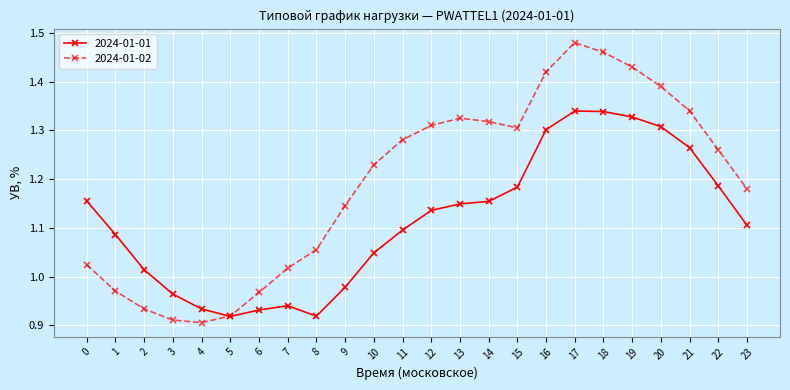

How many interior local valleys does the 2024-01-02 series have?

2